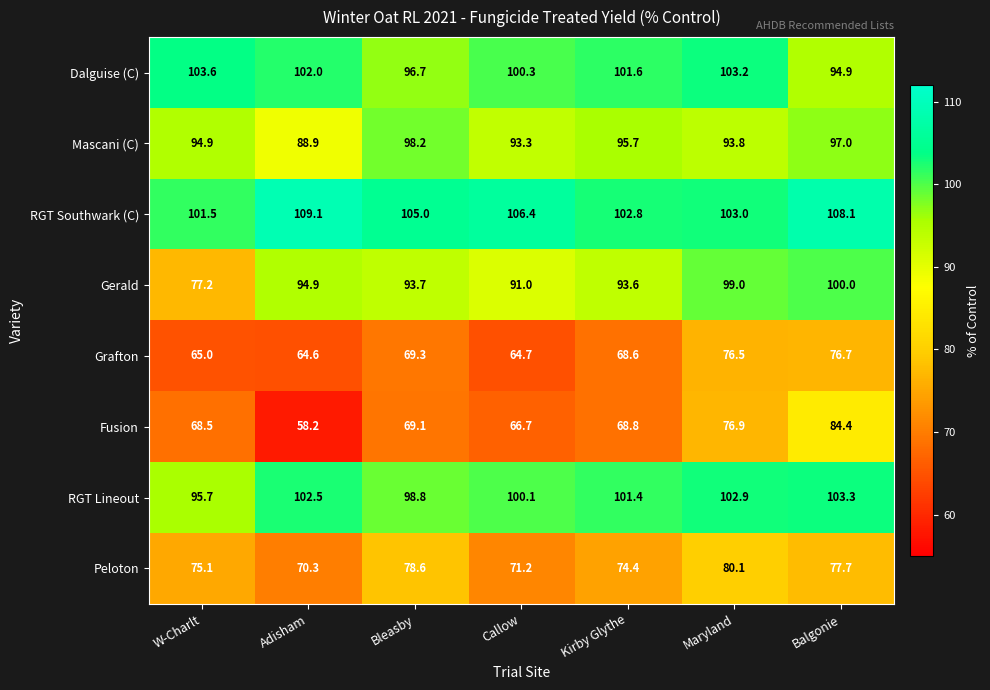

What is the sum of all Dalguise (C) values?

702.3